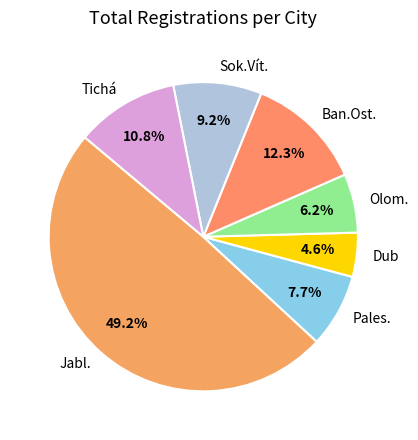

Does any single category account for the majority?

No